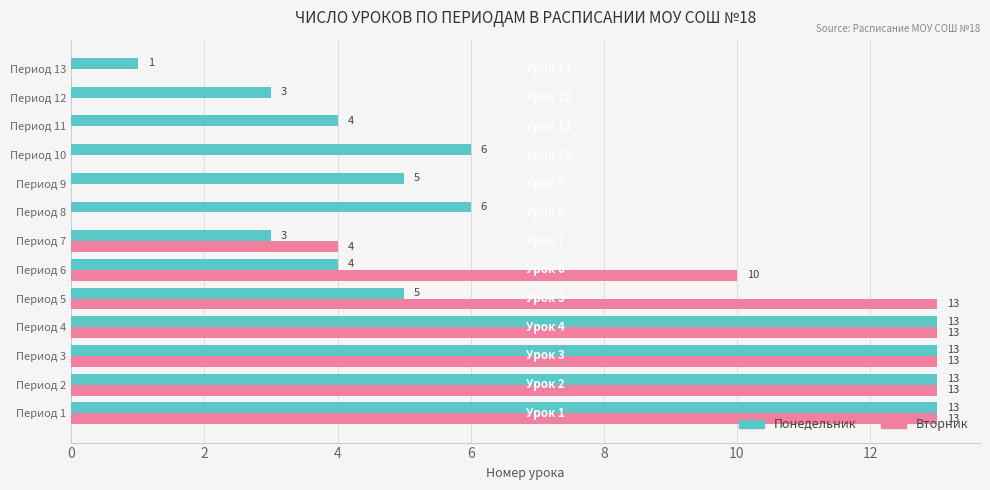

The value of Вторник at Период 3 is 6. True or false?

False